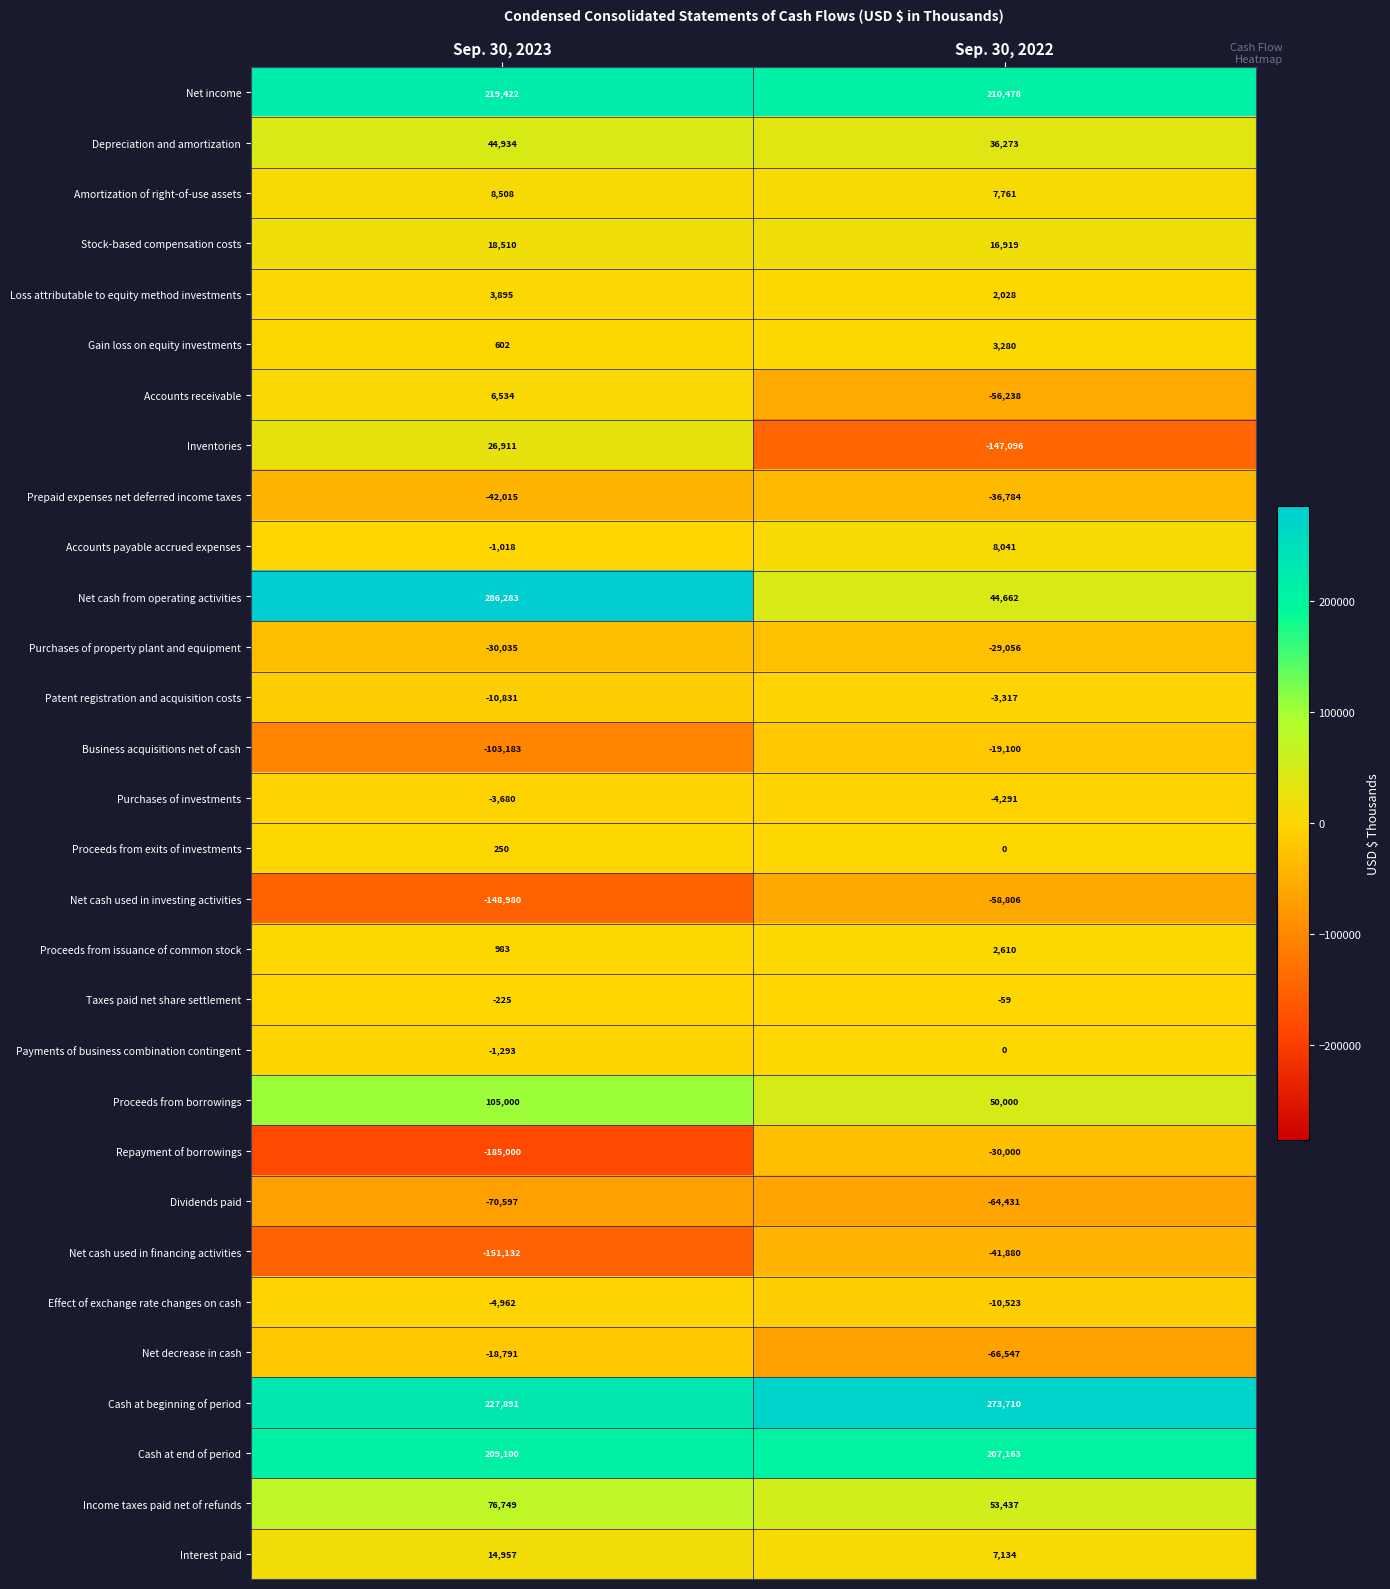

Count the number of data series in this chart.

30